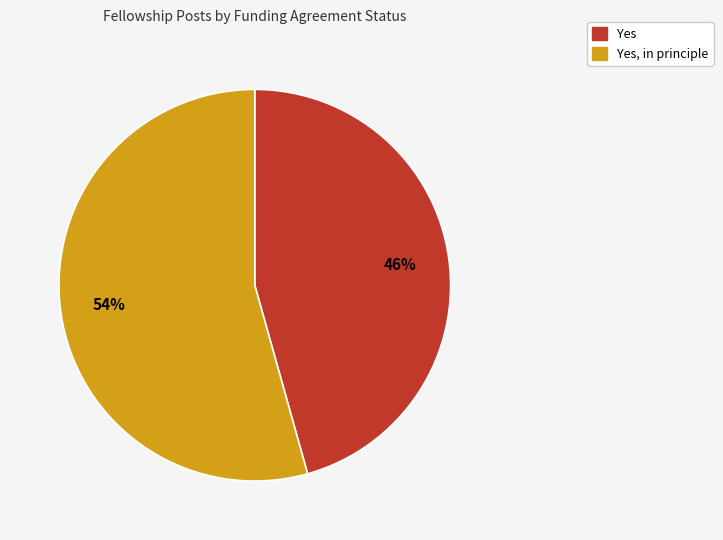

Is there a majority slice in this chart?

Yes